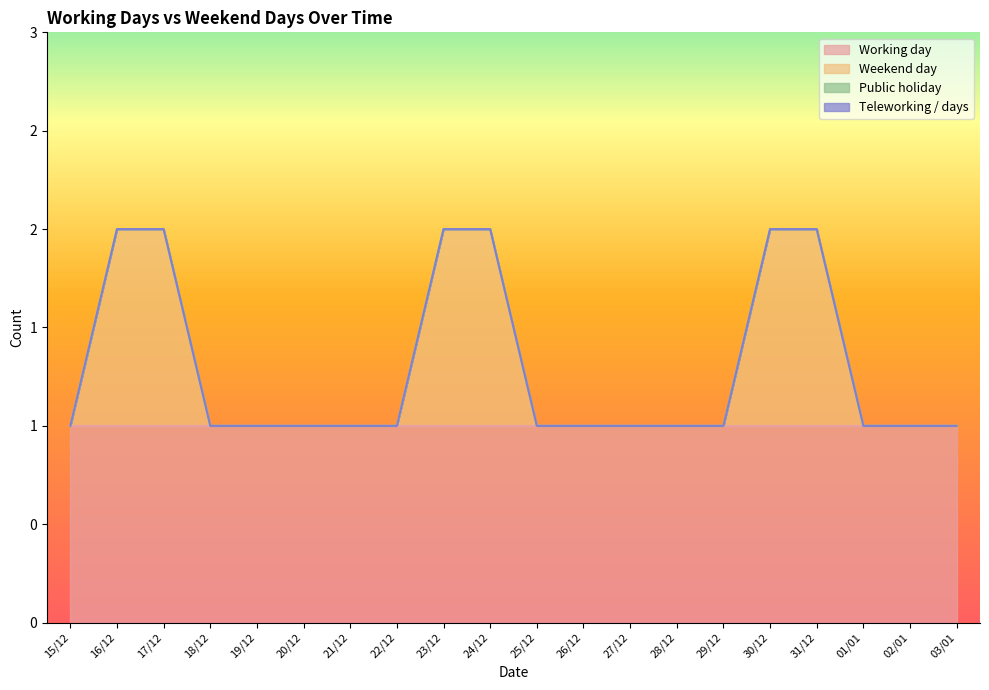

What is the label of the 19th point from the left?

02/01